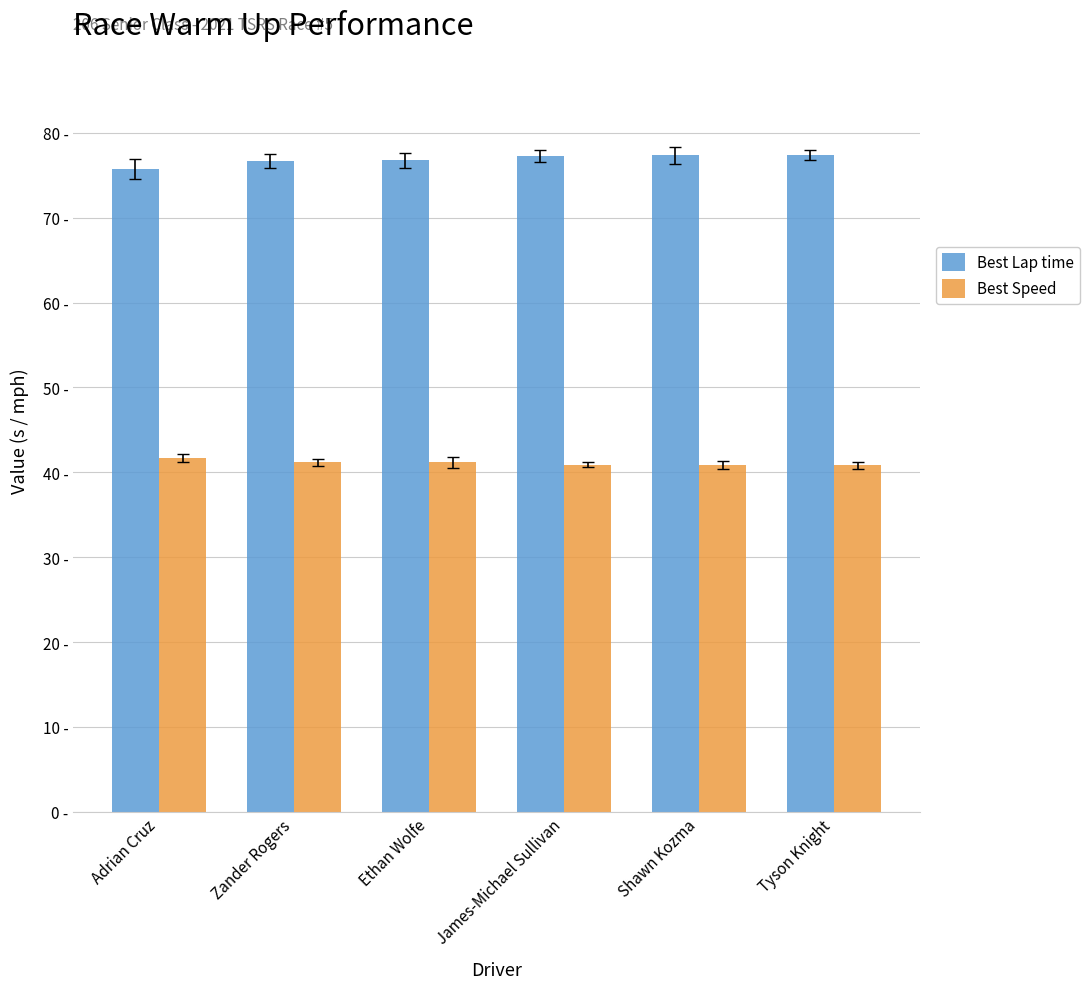

What are all the series names shown in the legend?

Best Lap time, Best Speed